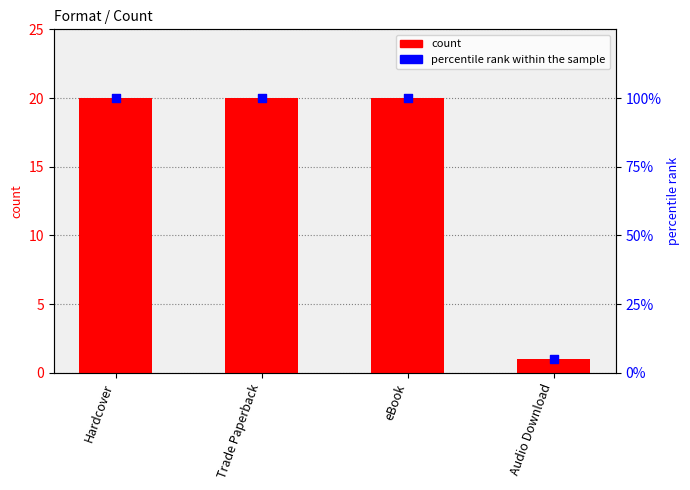

Which series has the largest total across all categories?

percentile rank within the sample